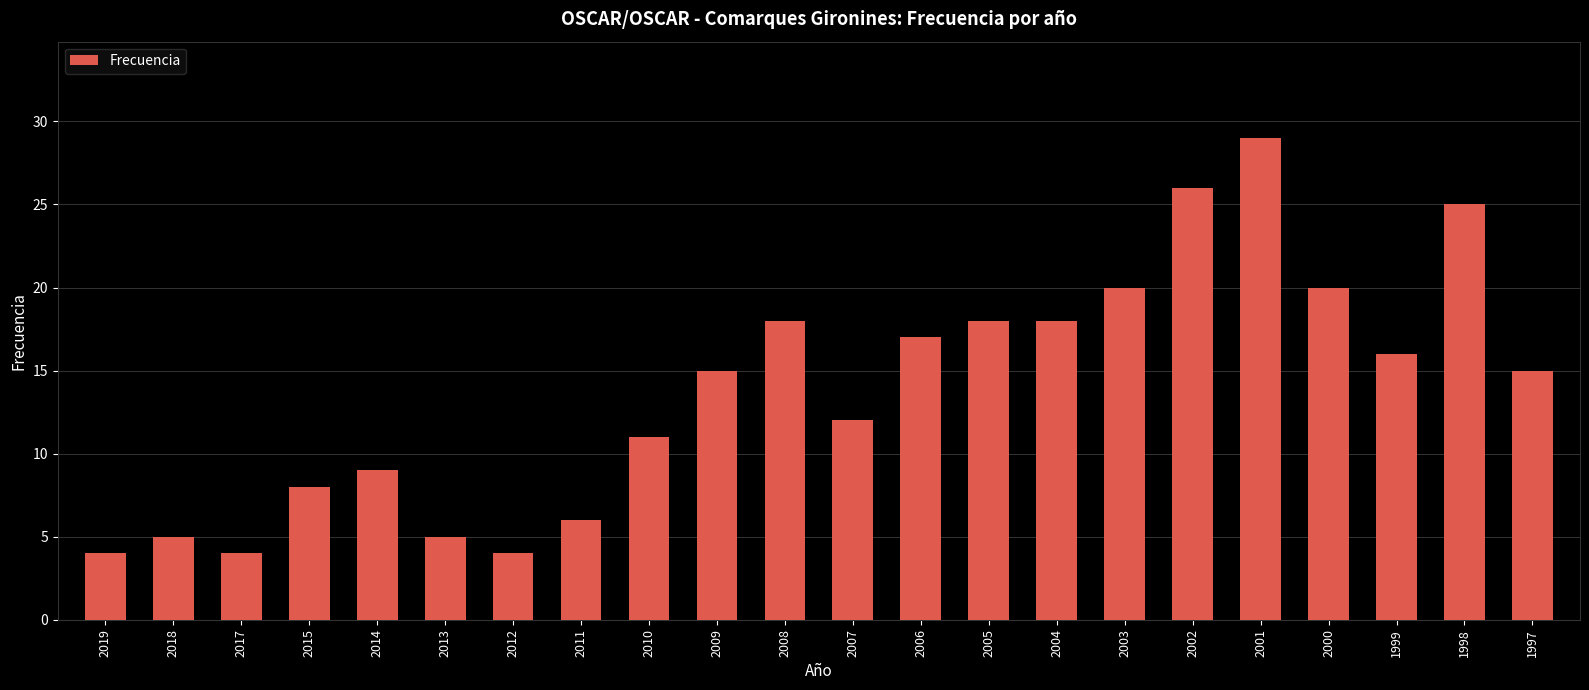

What is the average value?

14